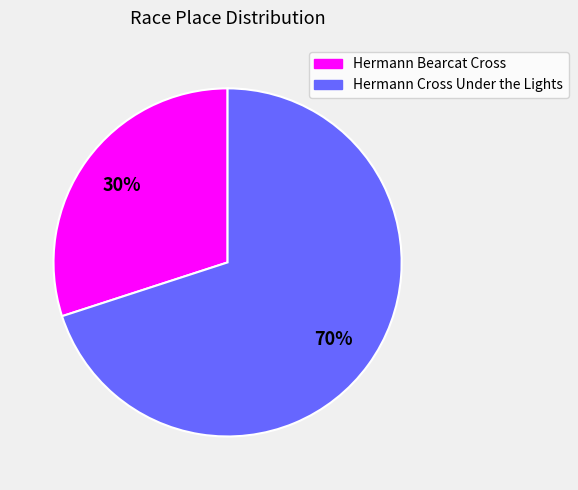

Is it true that Hermann Bearcat Cross is 30% of the pie?

True